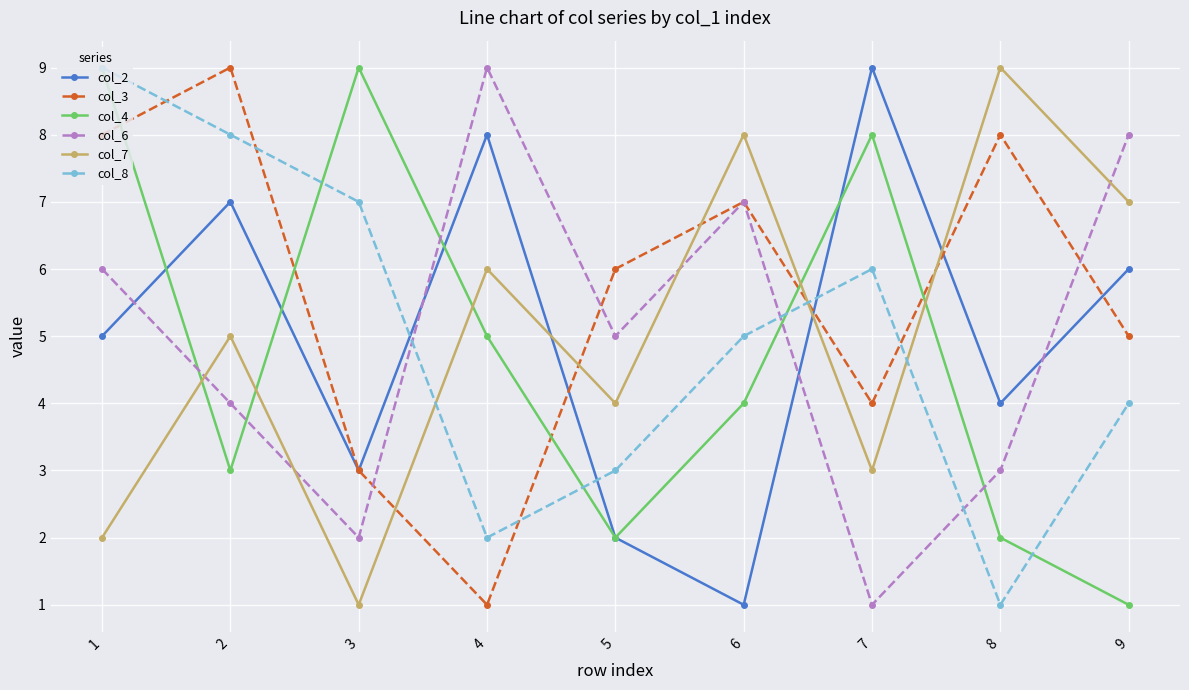

What is the minimum value shown in the chart?

1